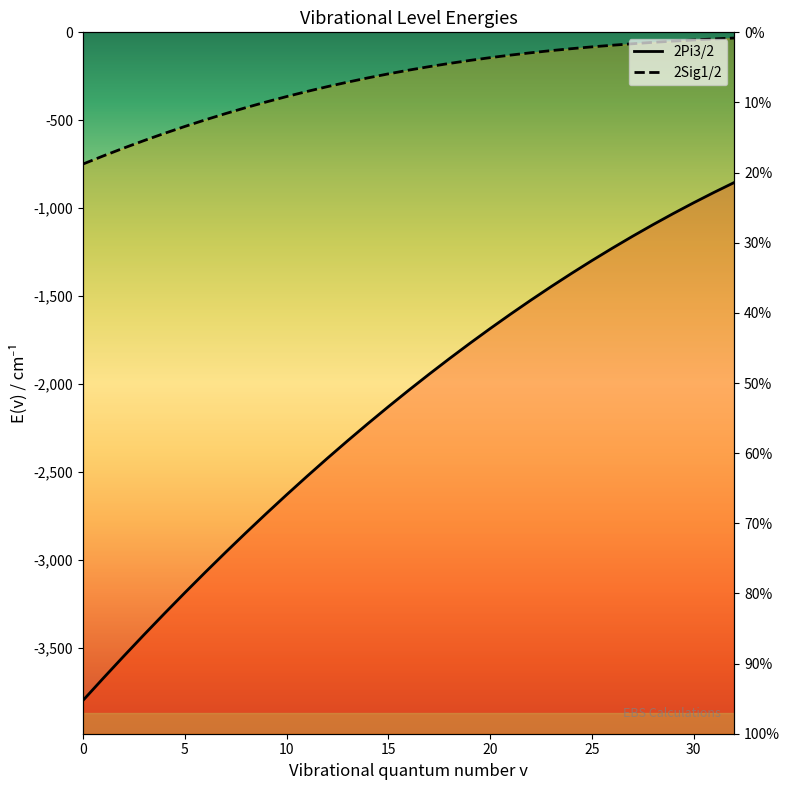

How many lines are shown in the chart?

2